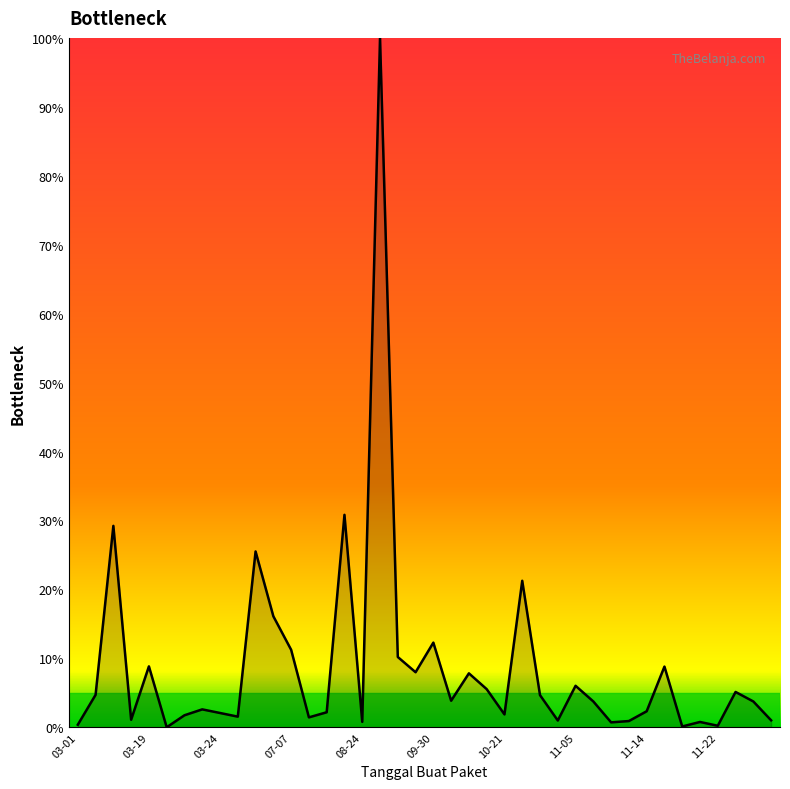

What is the difference between the maximum and minimum values?

100.0